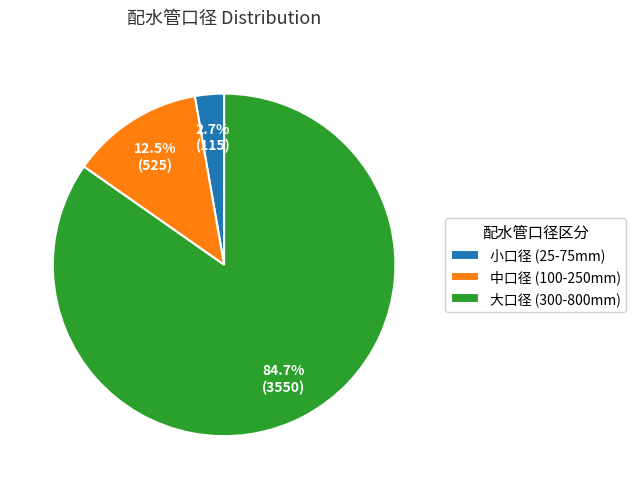

Rank the categories by value from lowest to highest.

小口径 (25-75mm), 中口径 (100-250mm), 大口径 (300-800mm)